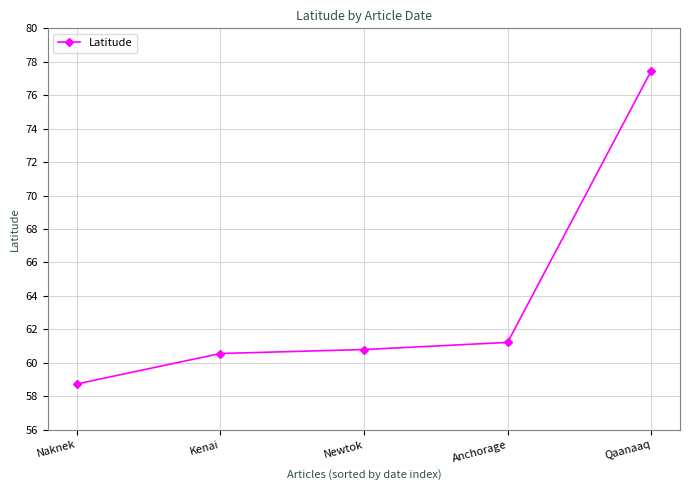

What is the label of the 2nd point from the right?

Anchorage